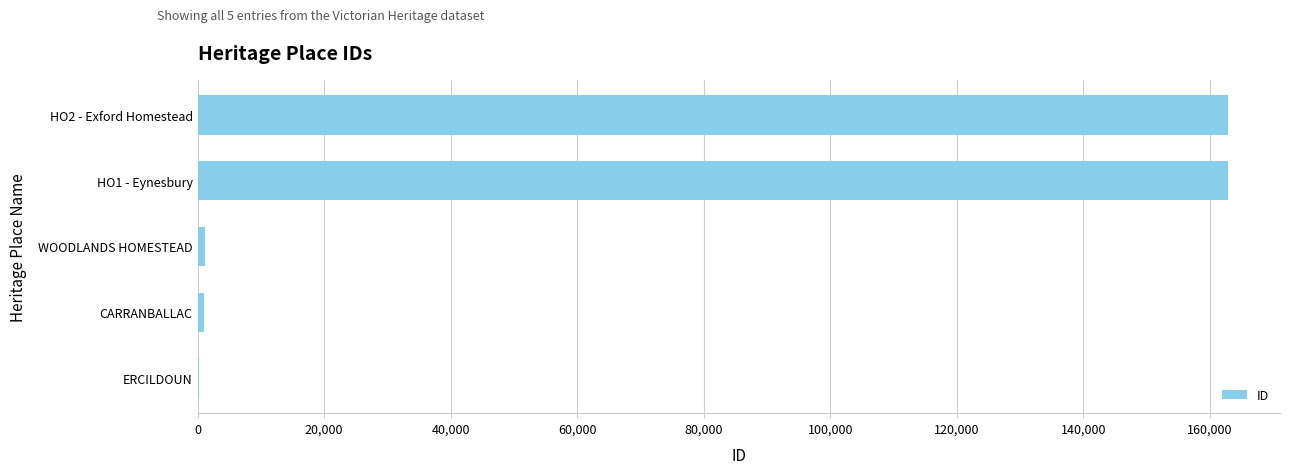

Count the number of categories in the chart.

5